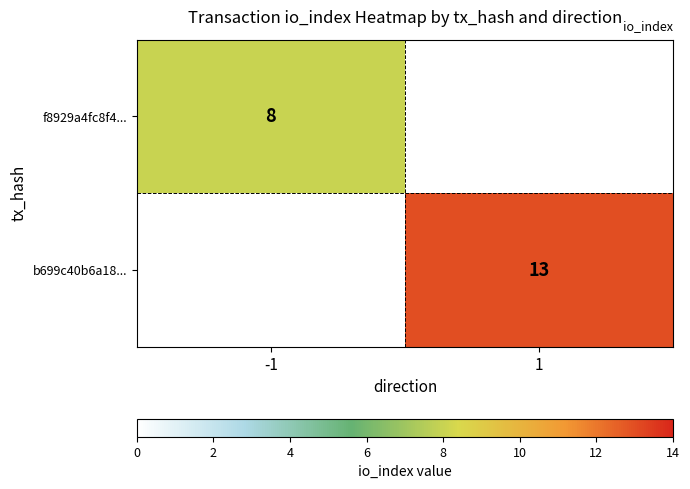

Is it true that b699c40b6a18... equals 13 at 1?

True